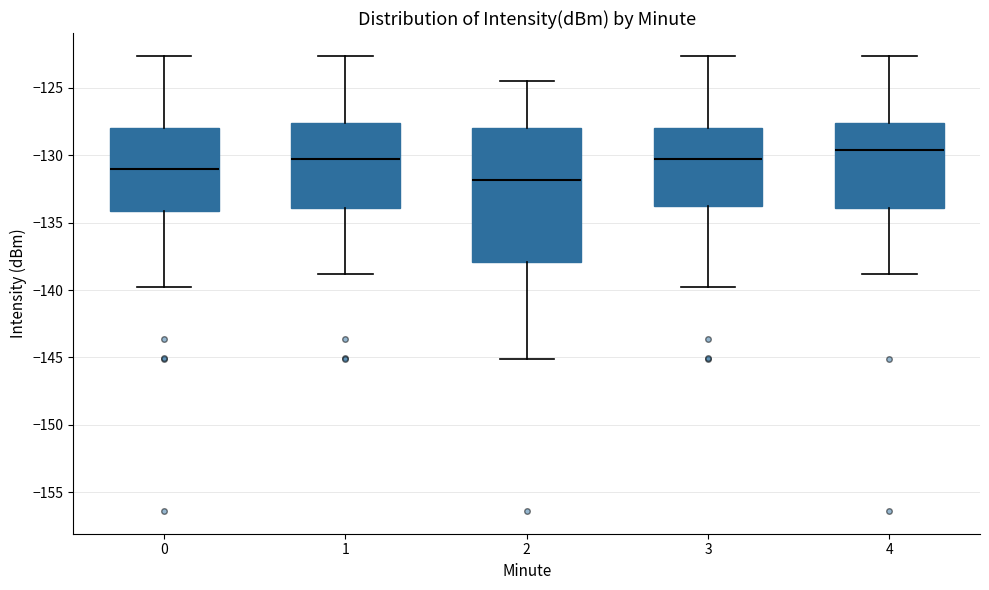

Reading left to right, read every box against the y-axis: the position of its median line, the range the box covers, and the ends of its whiskers. The values are not printed on the chart, so give them approximately, as read against the axis.

0: median -131.0, box -134.0 to -128.0, whiskers -139.5 to -122.5
1: median -130.5, box -134.0 to -127.5, whiskers -139.0 to -122.5
2: median -132.0, box -138.0 to -128.0, whiskers -145.0 to -124.5
3: median -130.5, box -133.5 to -128.0, whiskers -139.5 to -122.5
4: median -129.5, box -134.0 to -127.5, whiskers -139.0 to -122.5